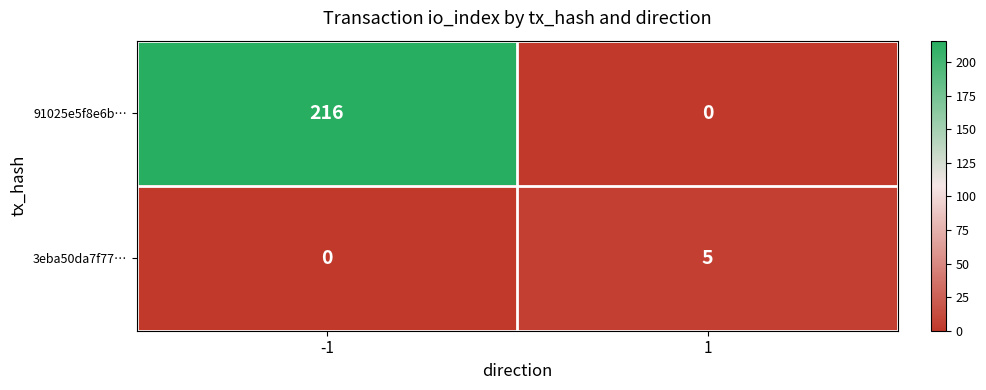

What is the spread (max minus min) of values at -1?

216